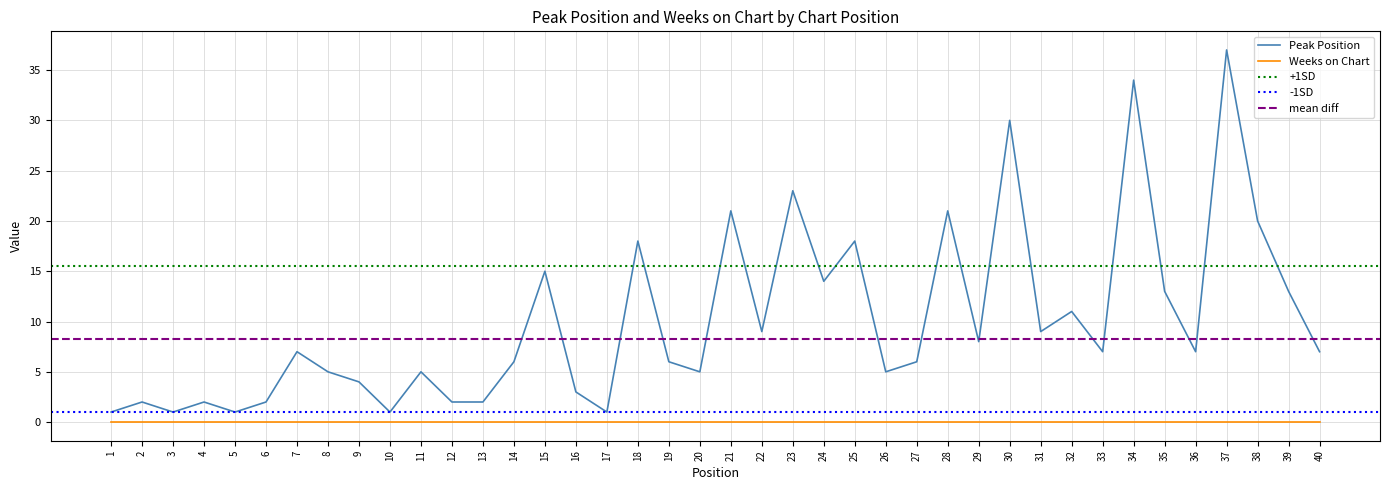

Approximately how many times larger is the value at 1 compared to 6?

0.5